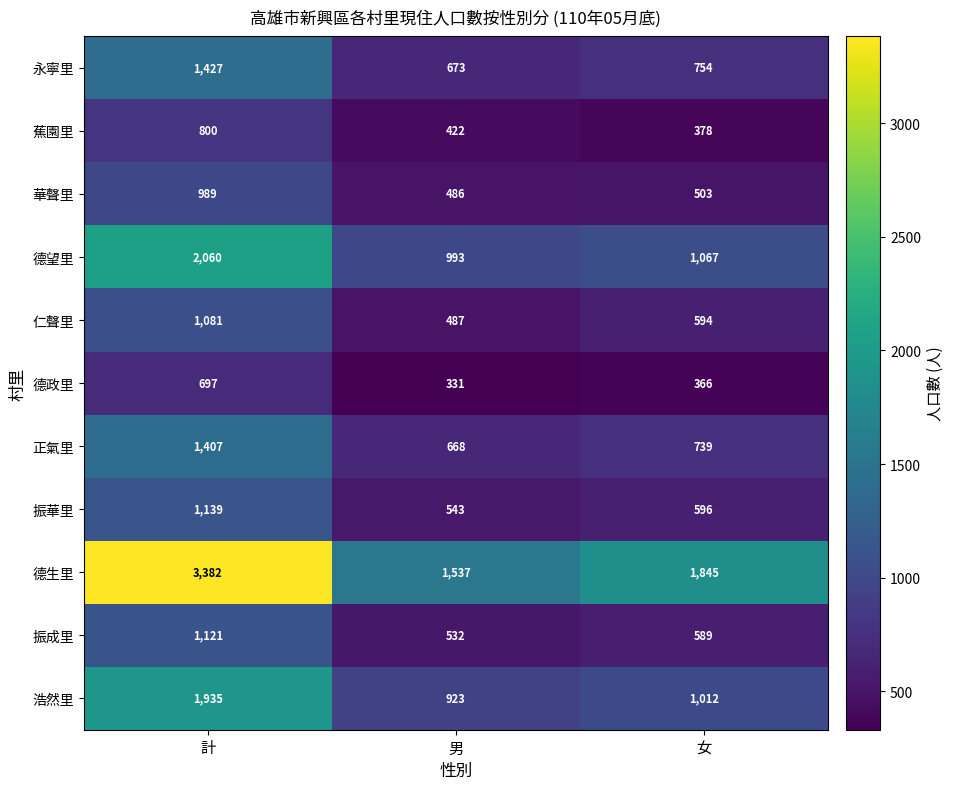

At how many categories does at least one series exceed 1690?

2